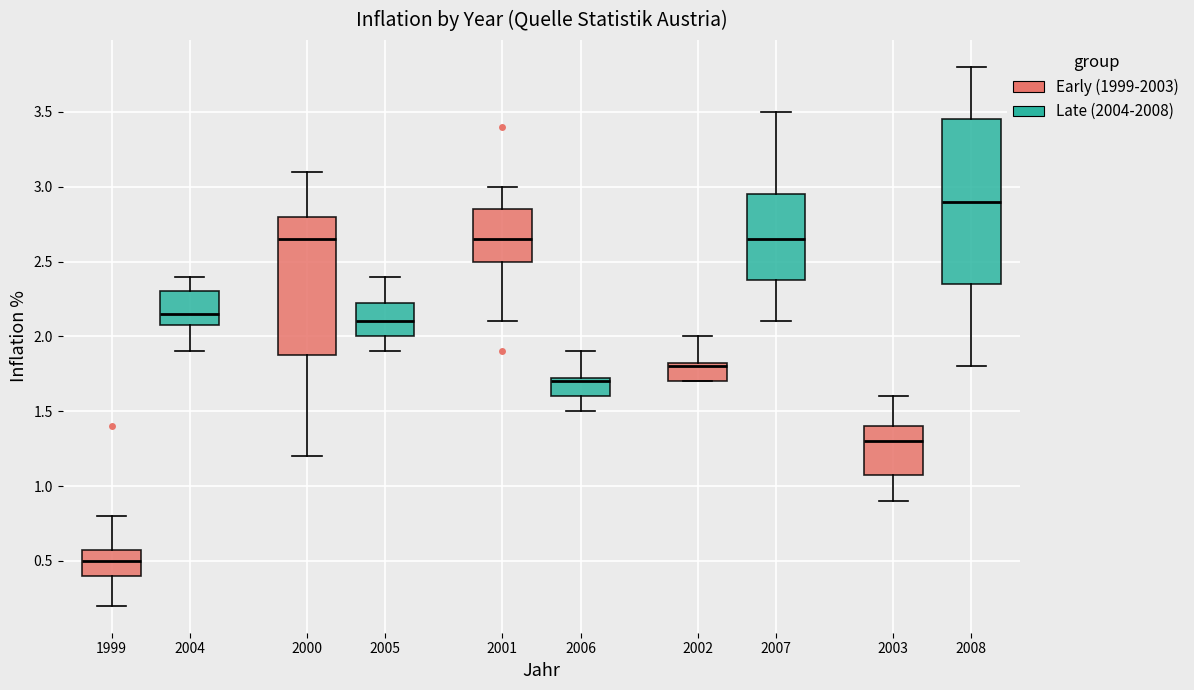

Comparing the boxes themselves (not the whiskers), which one is the tallest?

2008